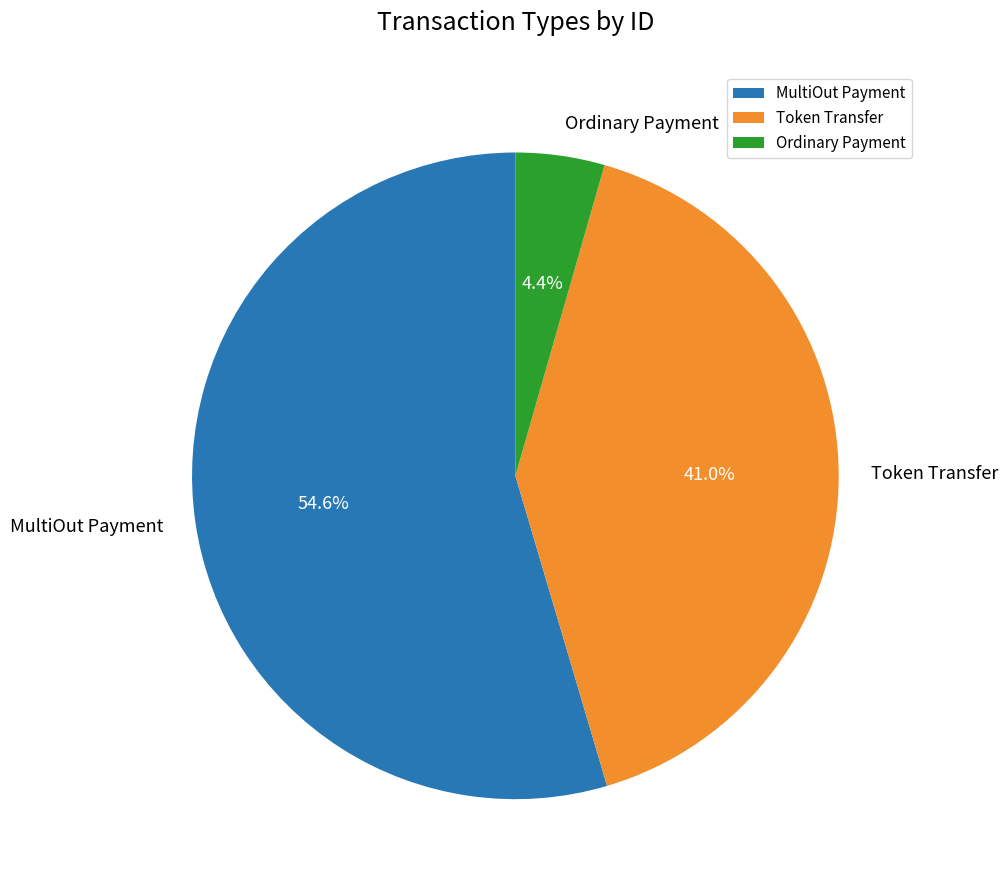

Approximately how many times larger is the value at Ordinary Payment compared to MultiOut Payment?

0.1